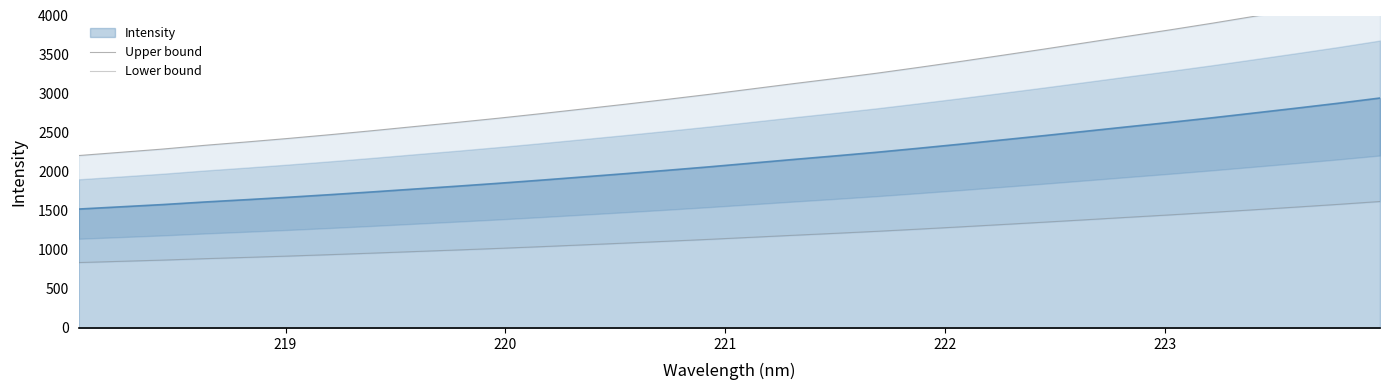

Which series has the widest spread of values?

Upper bound